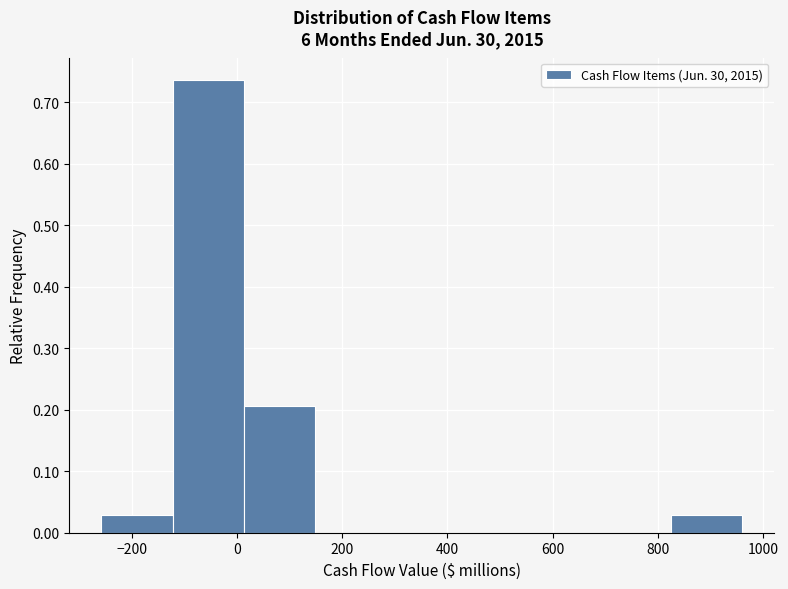

What is the height of the bar covering 820 to 960 on the x-axis? Neither the bar edges nor the heights are printed on the chart, so give them approximately, as read against the axes.

0.03